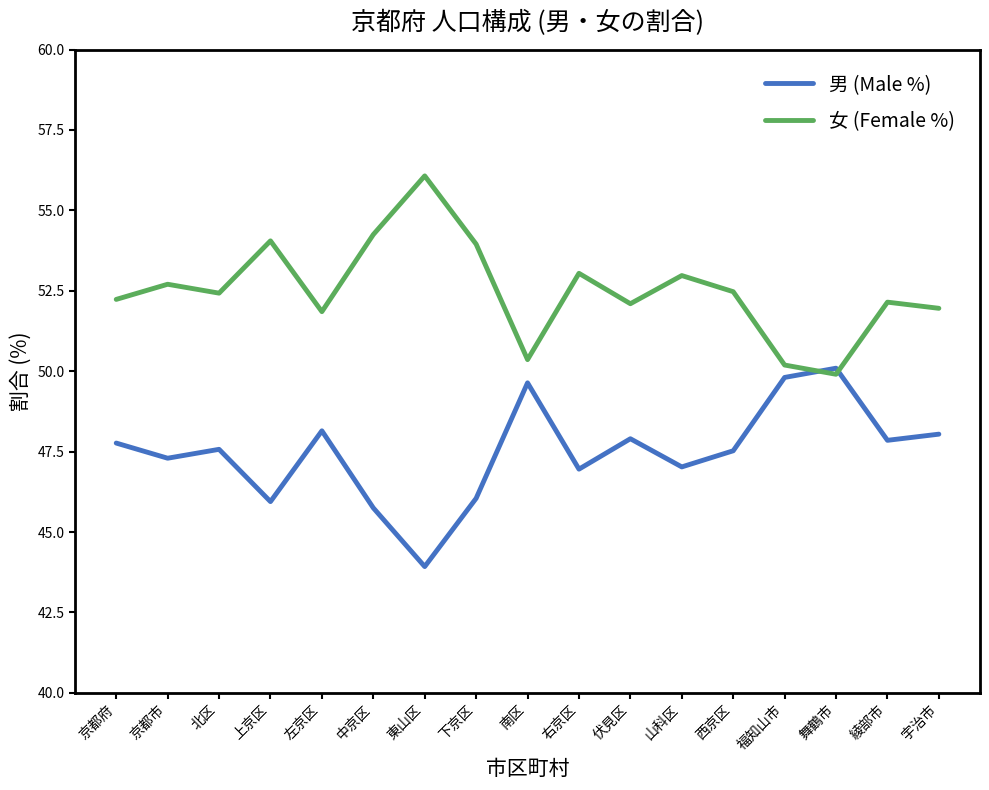

How many lines are shown in the chart?

2